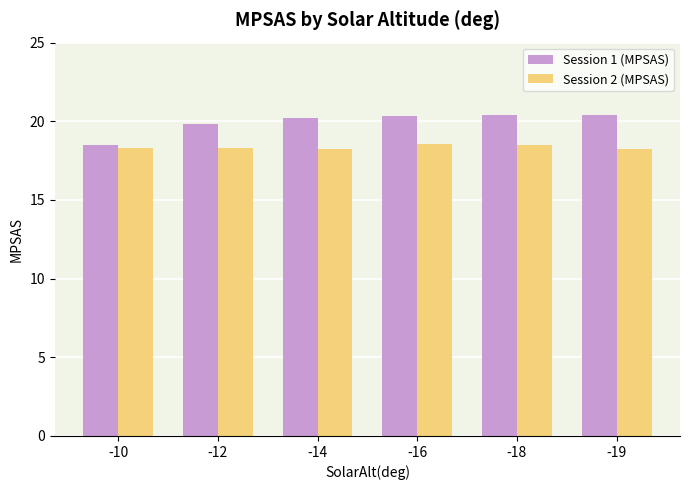

Are the bars grouped side by side (vs. stacked)?

Yes